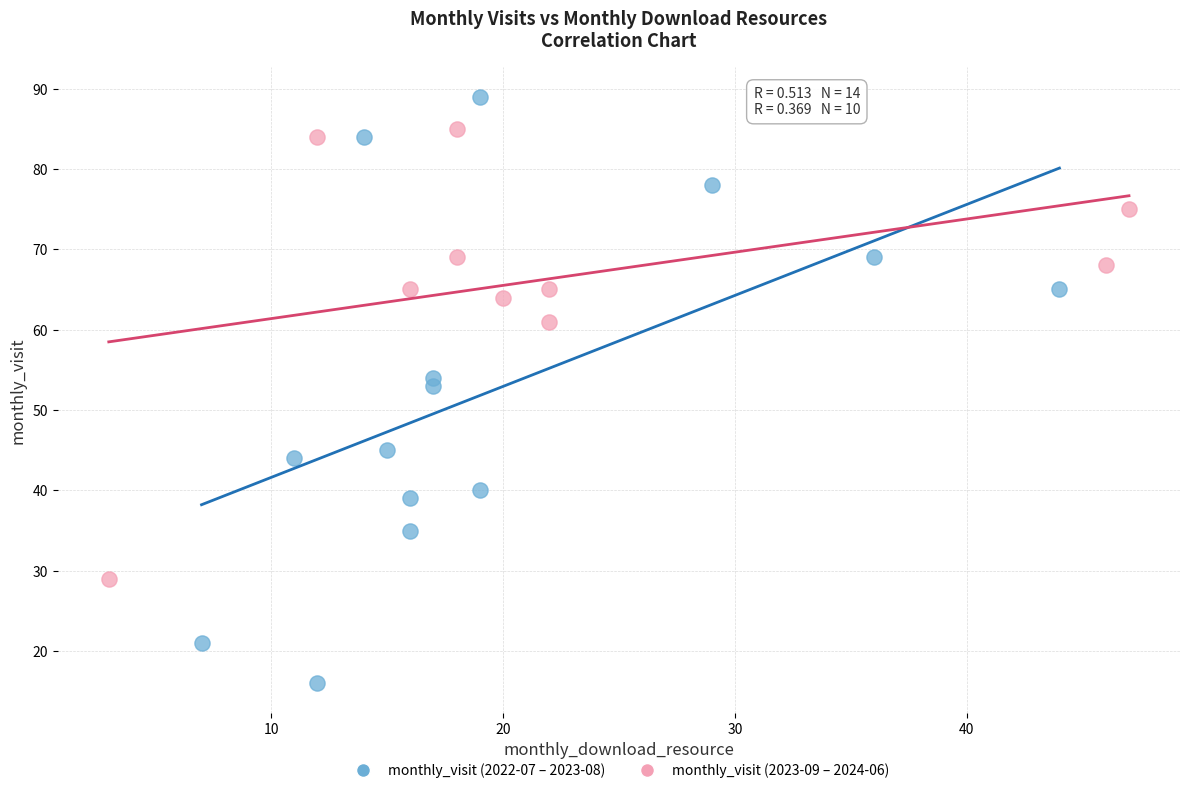

Which series reaches the minimum Y coordinate?

monthly_visit (2022-07 – 2023-08)